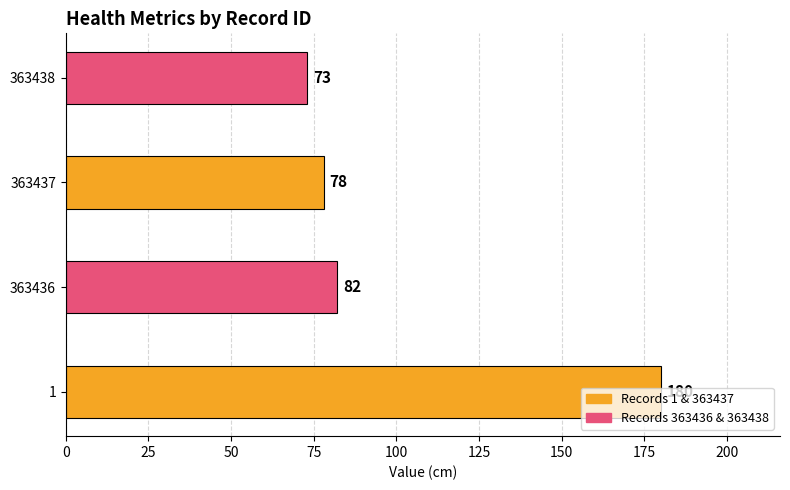

The chart shows a value of 180 at 1. True or false?

True